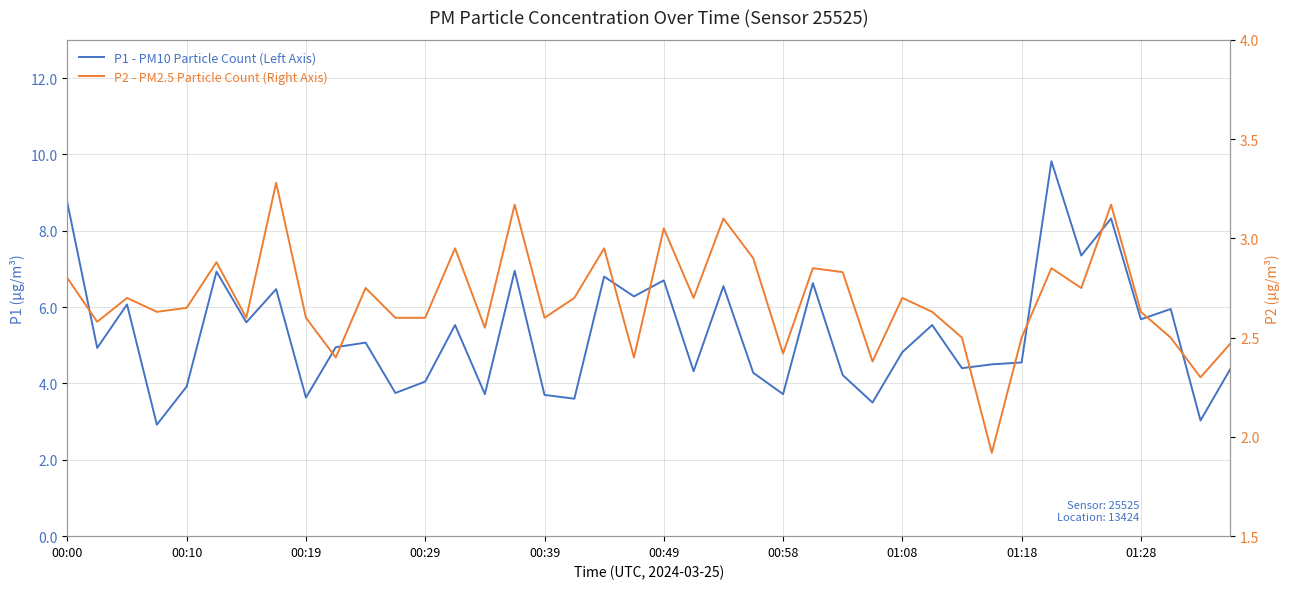

At which label does P2 - PM2.5 Particle Count (Right Axis) first exceed 2?

00:00